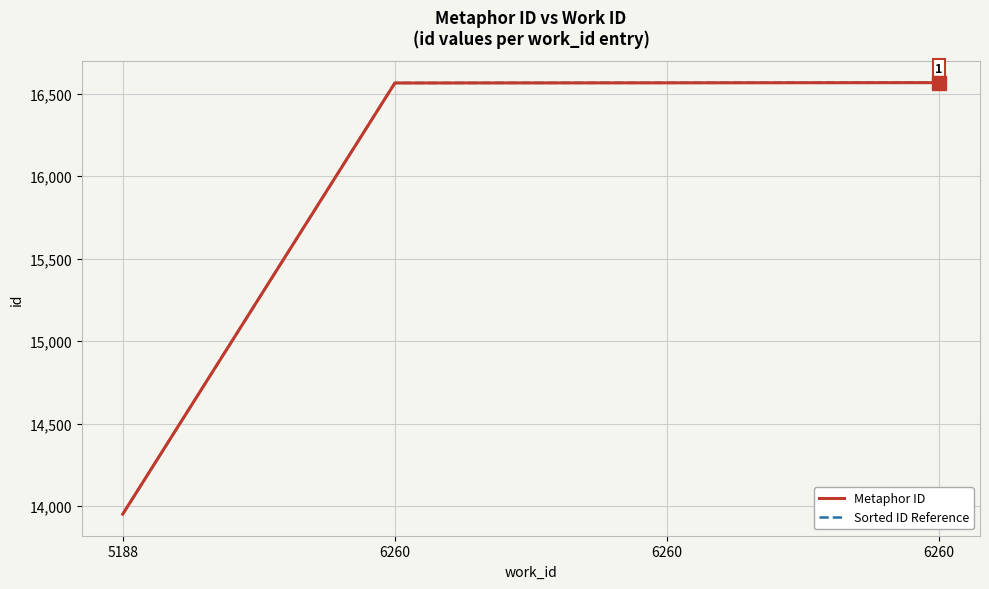

At which category is the sum across all series the highest?

6260